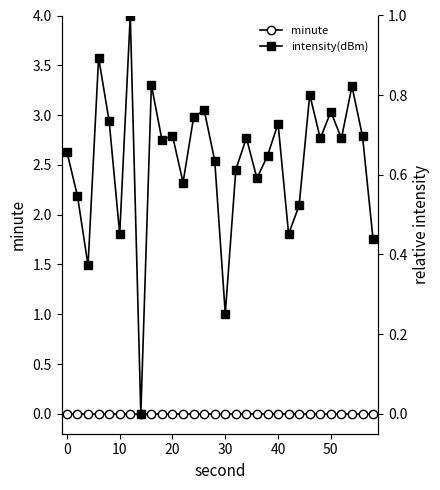

How many categories are shown in the chart?

30